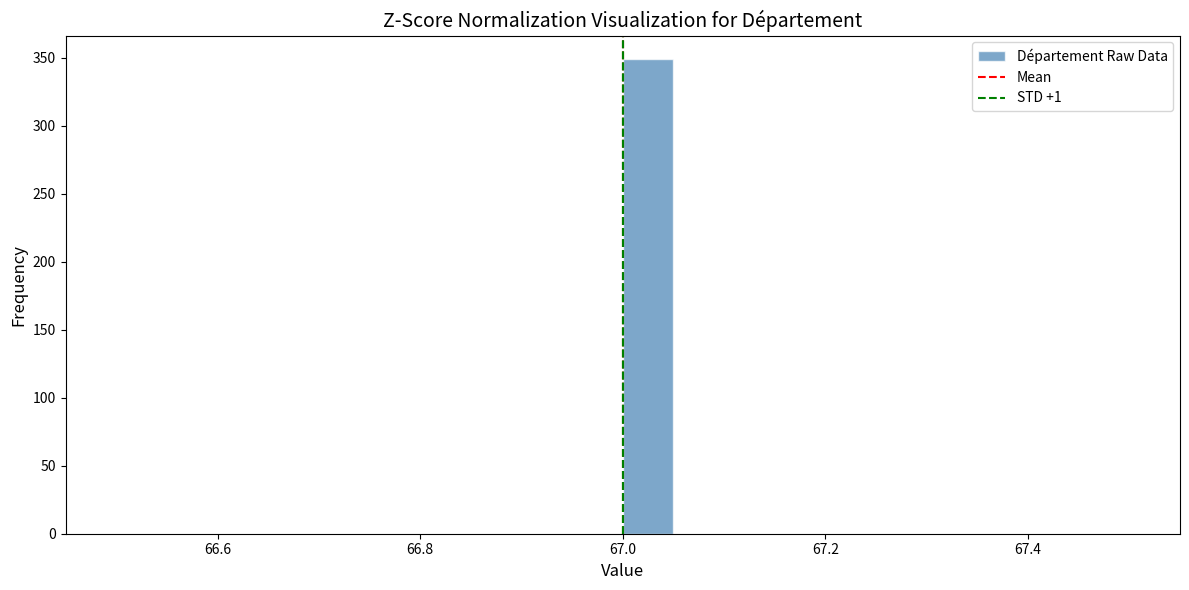

Read against the x-axis, roughly where is the centre of the tallest bar?

67.02